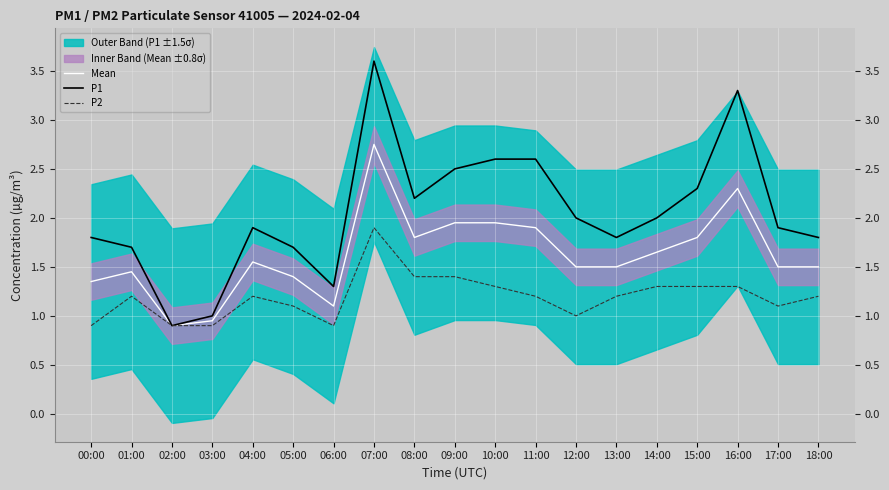

How many values in the P1 series are below 1?

1